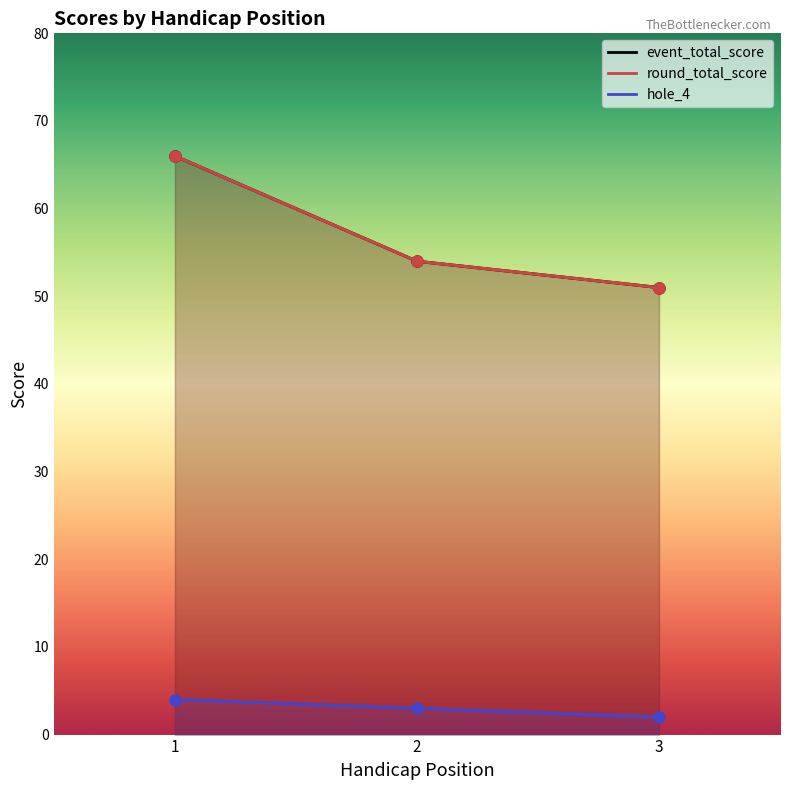

What are all the series names shown in the legend?

event_total_score, round_total_score, hole_4